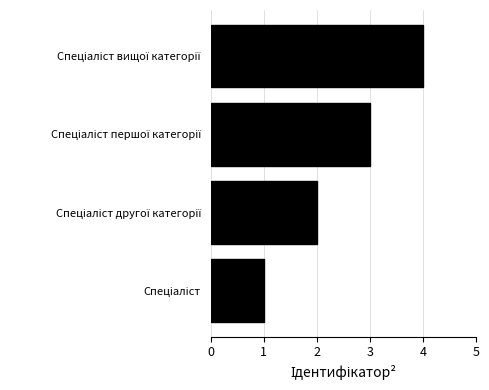

Are the bars horizontal?

Yes